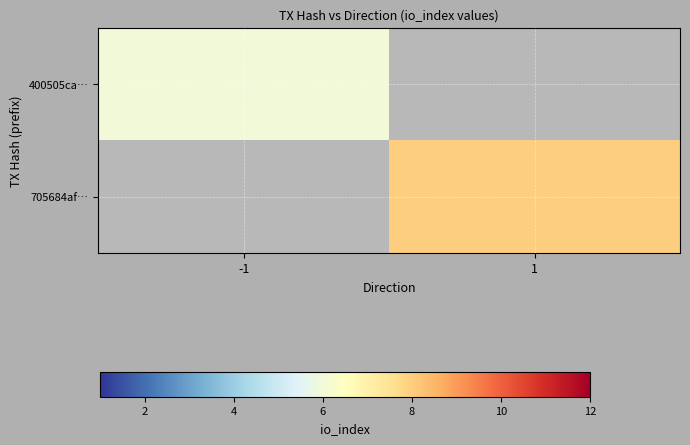

Count the number of data series in this chart.

2